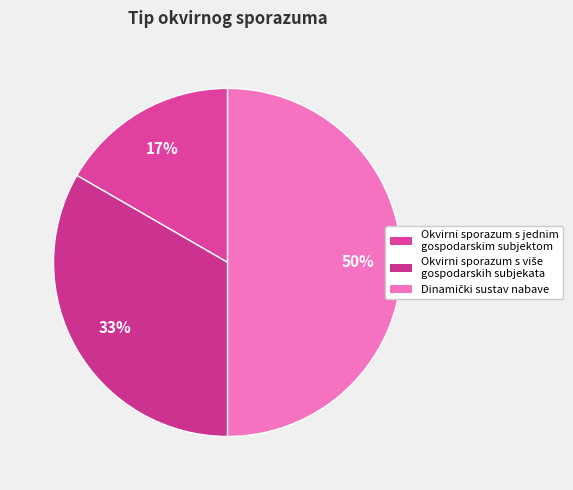

Which slice is the largest?

Dinamički sustav nabave